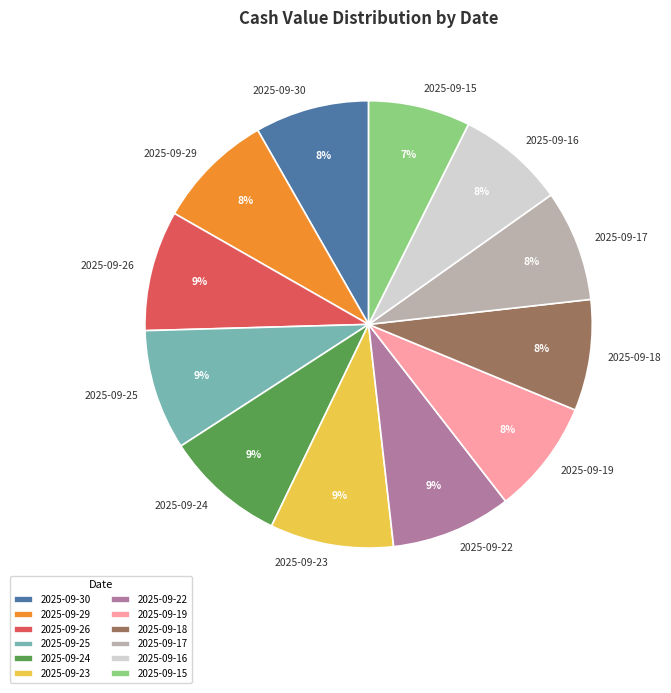

To the nearest percent, what percentage of the pie is 2025-09-29?

8%